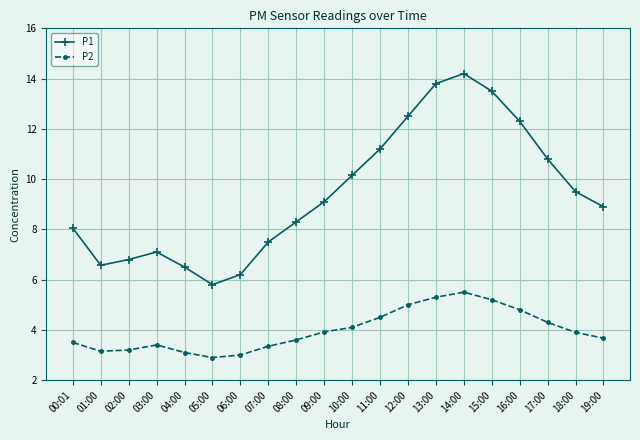

How many distinct data groups are displayed?

2